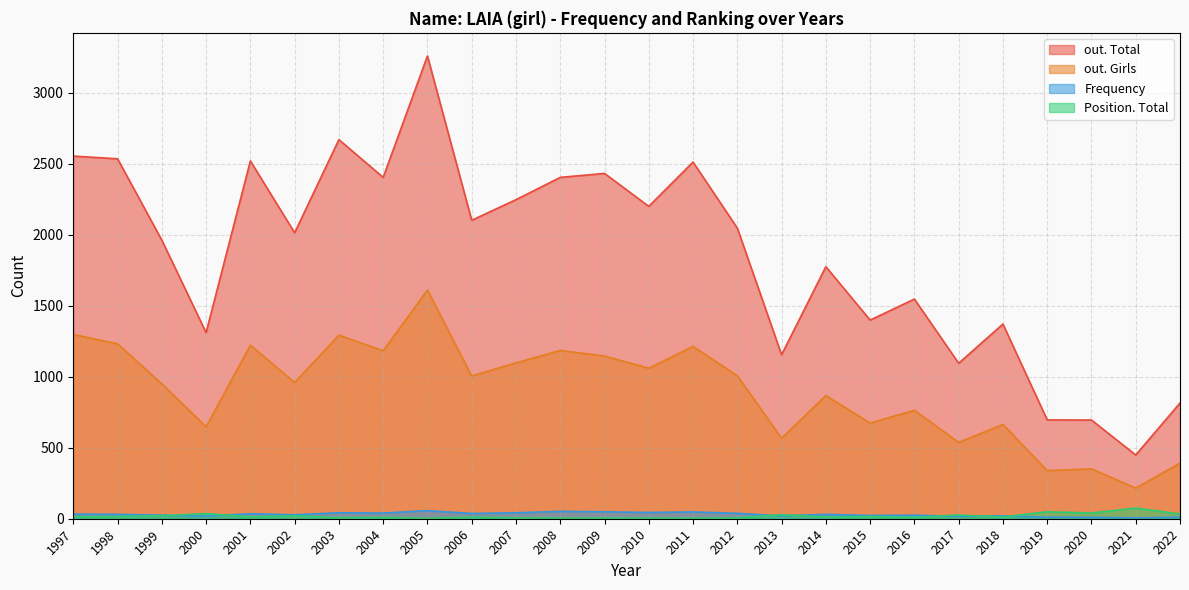

Is it true that Frequency equals 27 at 2018?

False